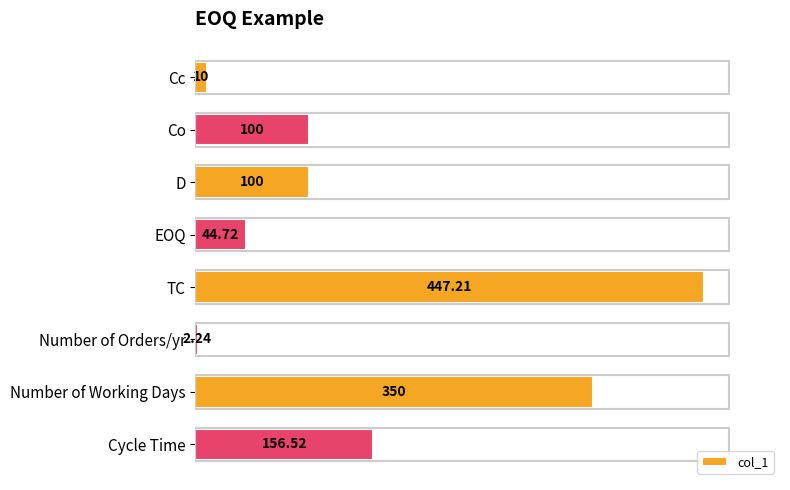

Which has a higher value, Number of Orders/yr or EOQ?

EOQ